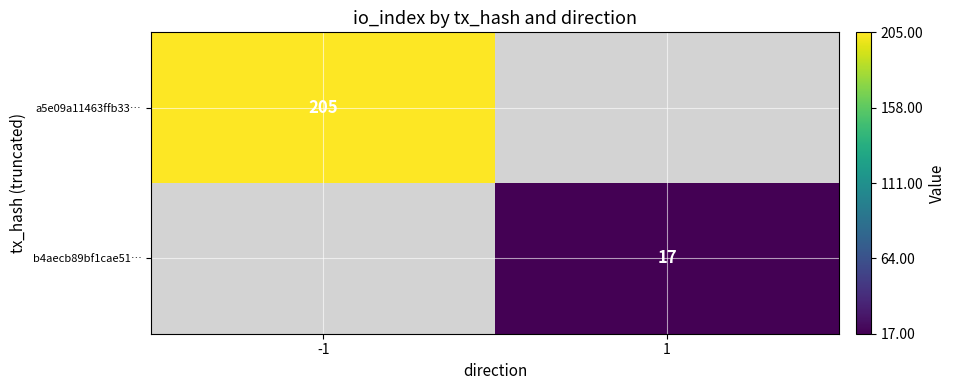

The a5e09a11463ffb33… series shows 205 at -1. True or false?

True